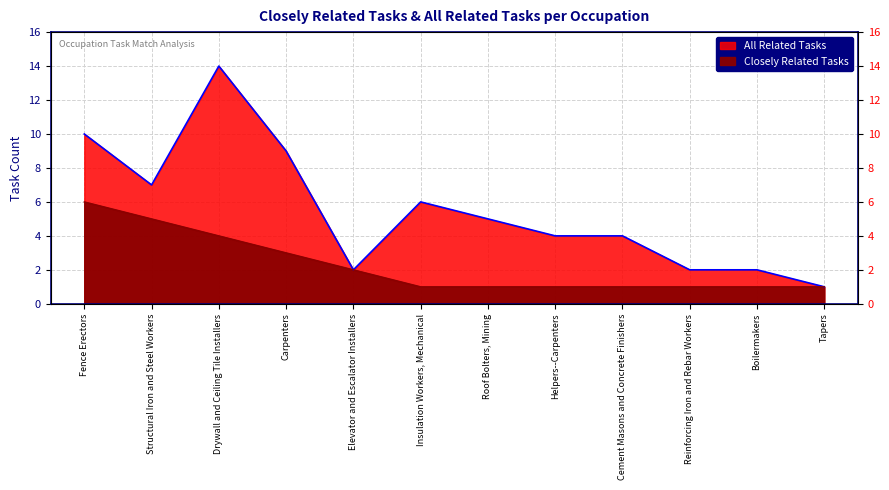

What is the average value of the All Related Tasks series?

6